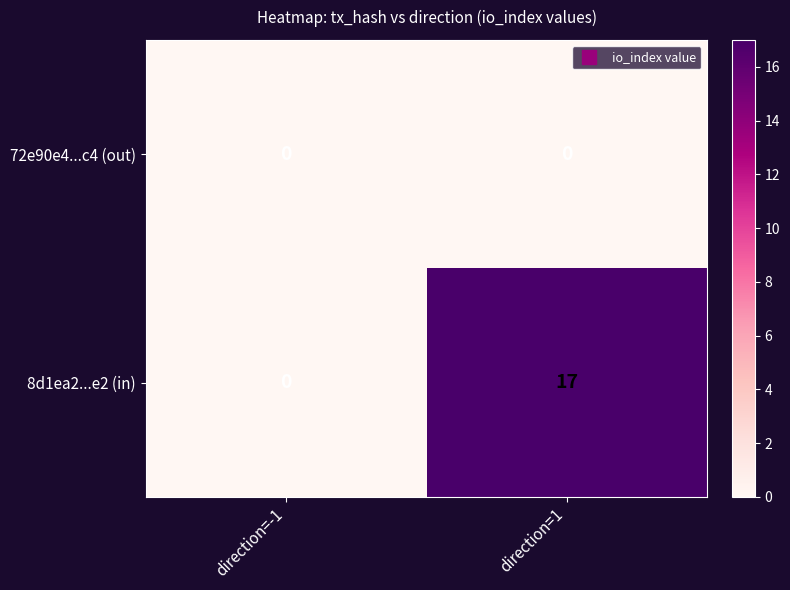

What is the greatest value displayed?

17